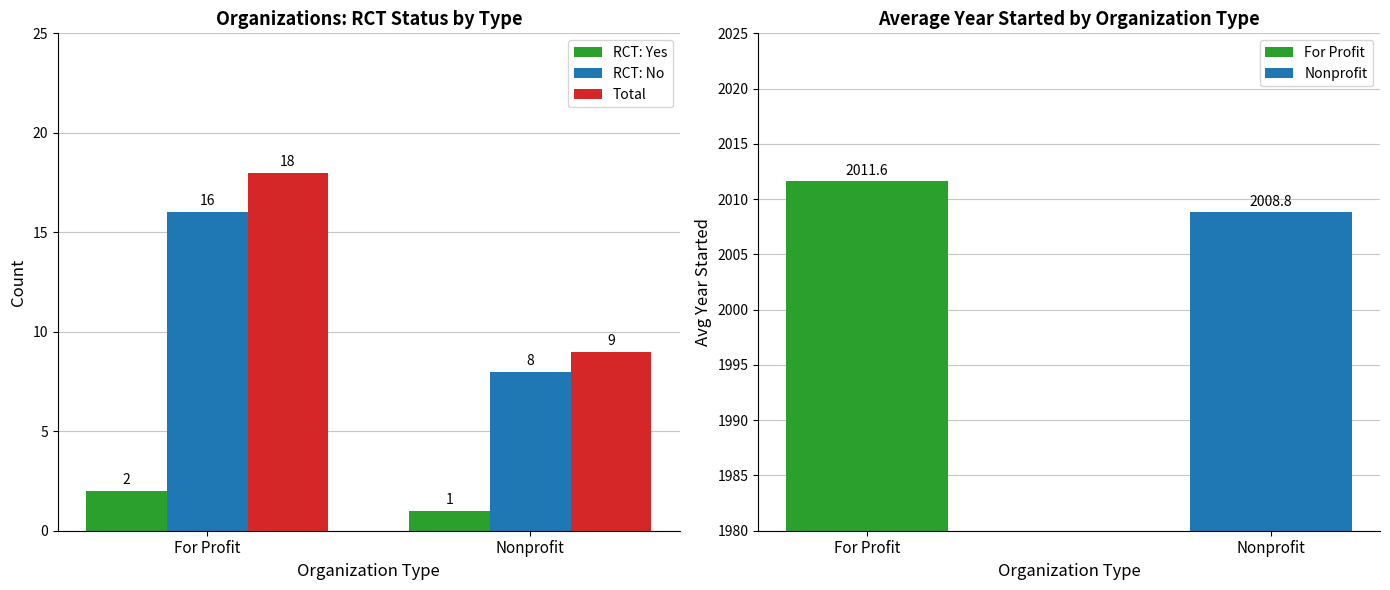

Are the bars grouped side by side (vs. stacked)?

Yes